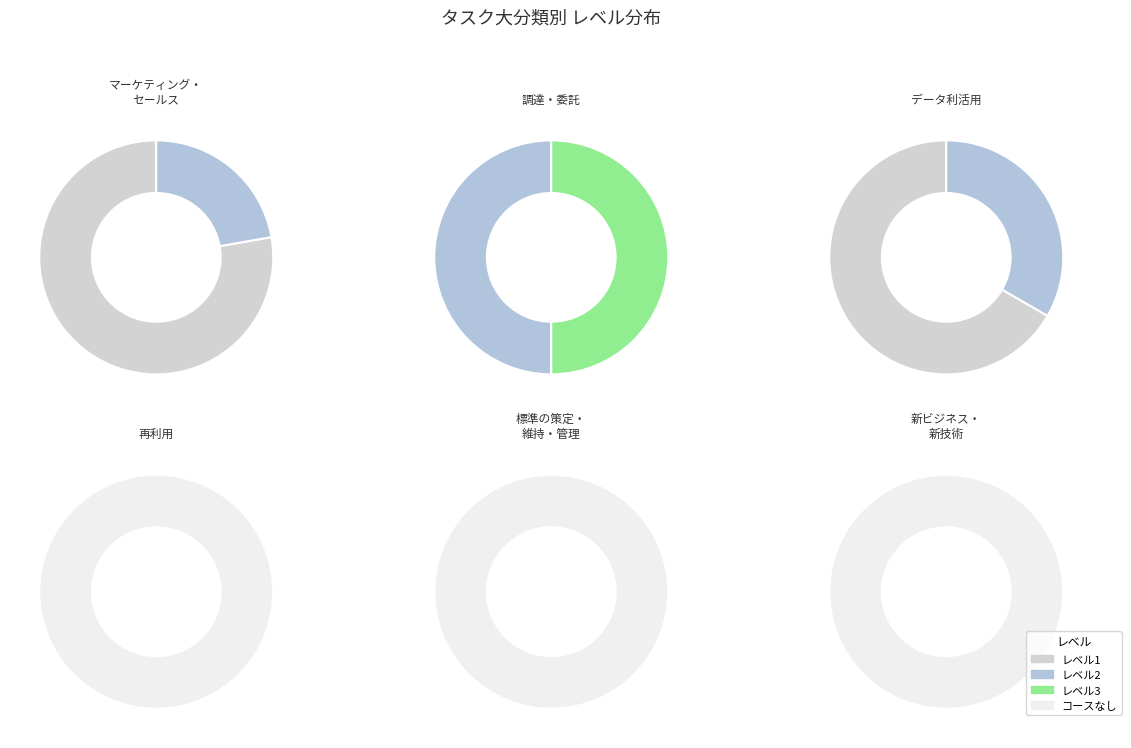

Rank the categories by value from lowest to highest.

再利用, 標準の策定・維持・管理, 新ビジネス・新技術の調査・分析と技術支援, 調達・委託, データ利活用, マーケティング・セールス